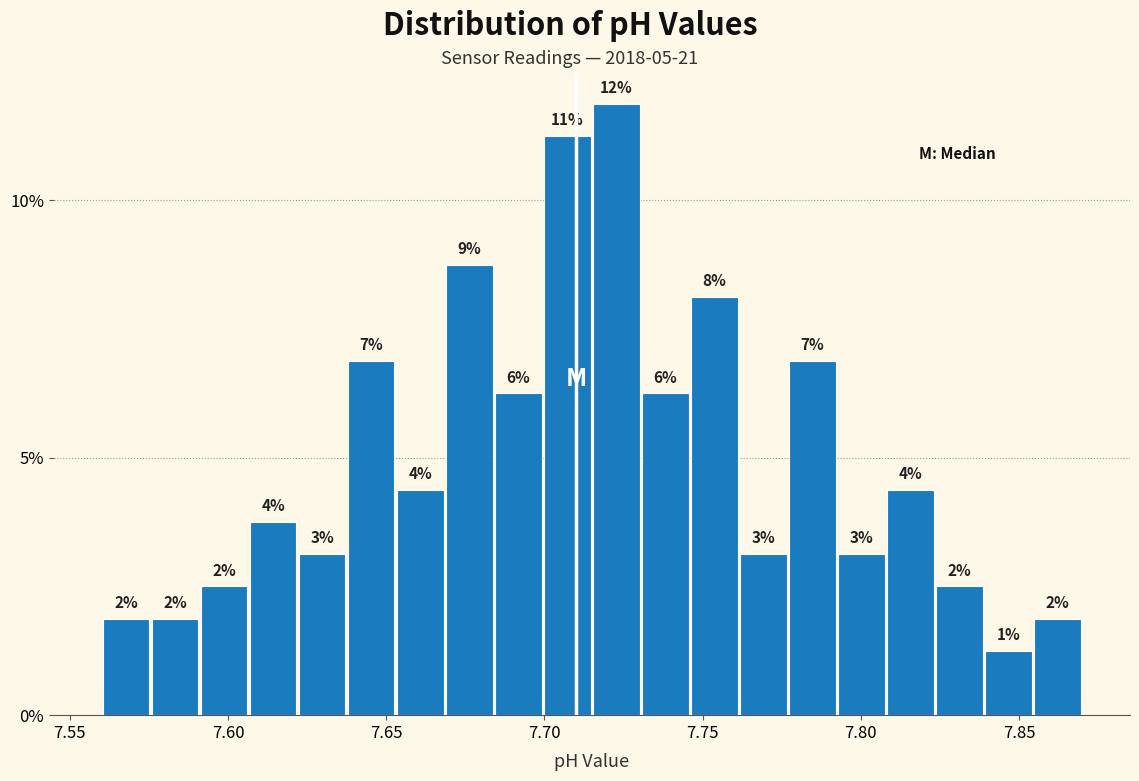

Read against the x-axis, roughly where is the centre of the tallest bar?

7.725